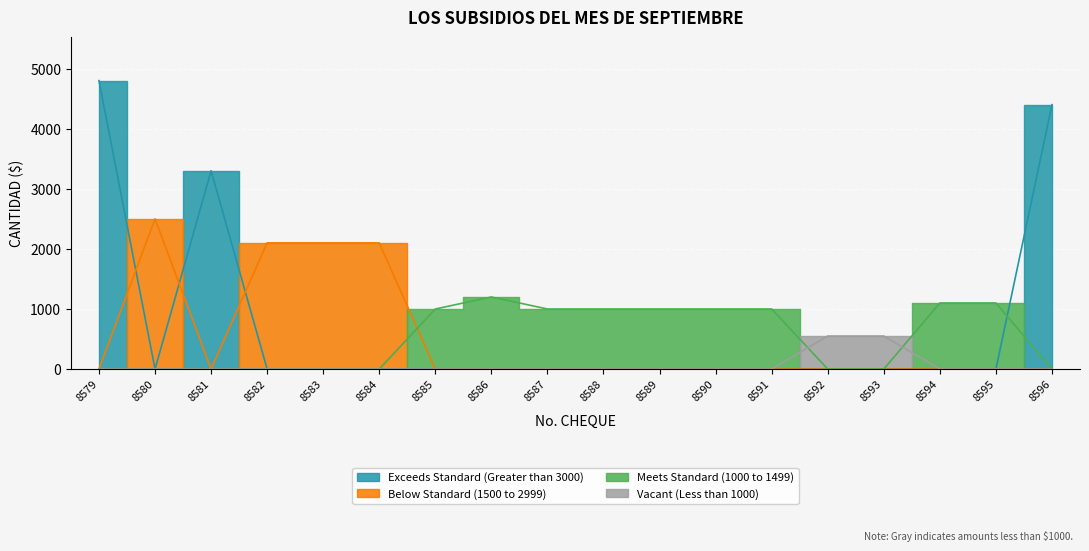

True or false: the data shows 550 at 8592.

True